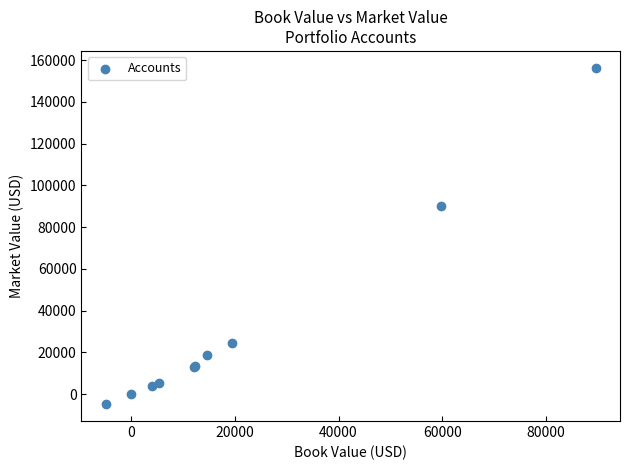

What Y value in the scatter plot is closest to 75746?

89965.7